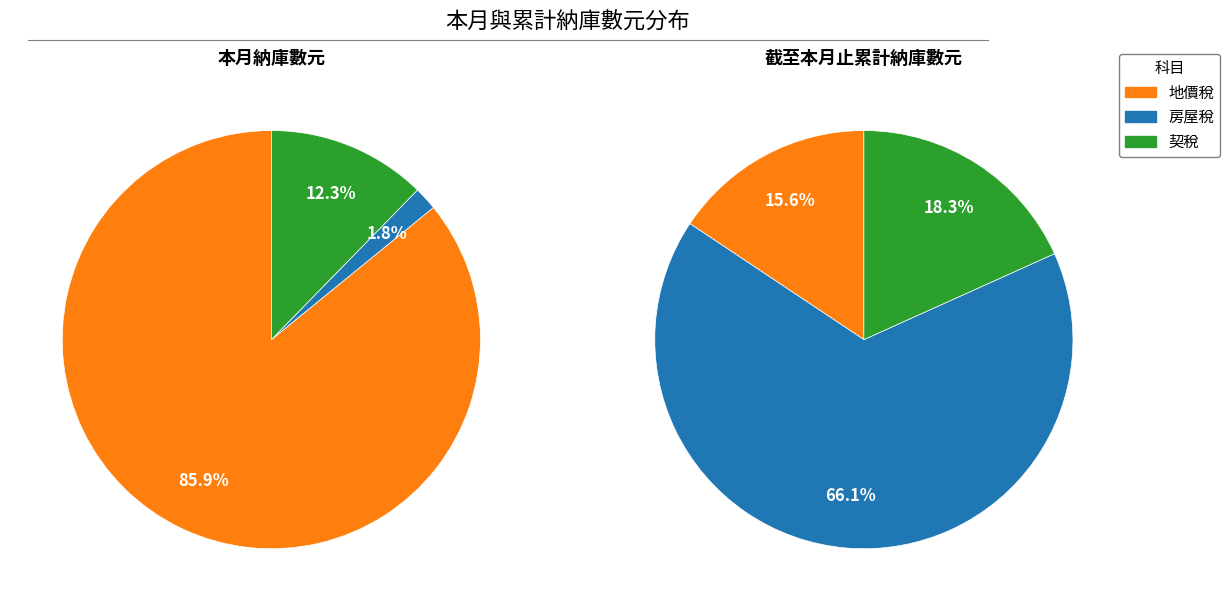

Rank the series at 契稅 from highest to lowest value.

截至本月止累計納庫數元, 本月納庫數元